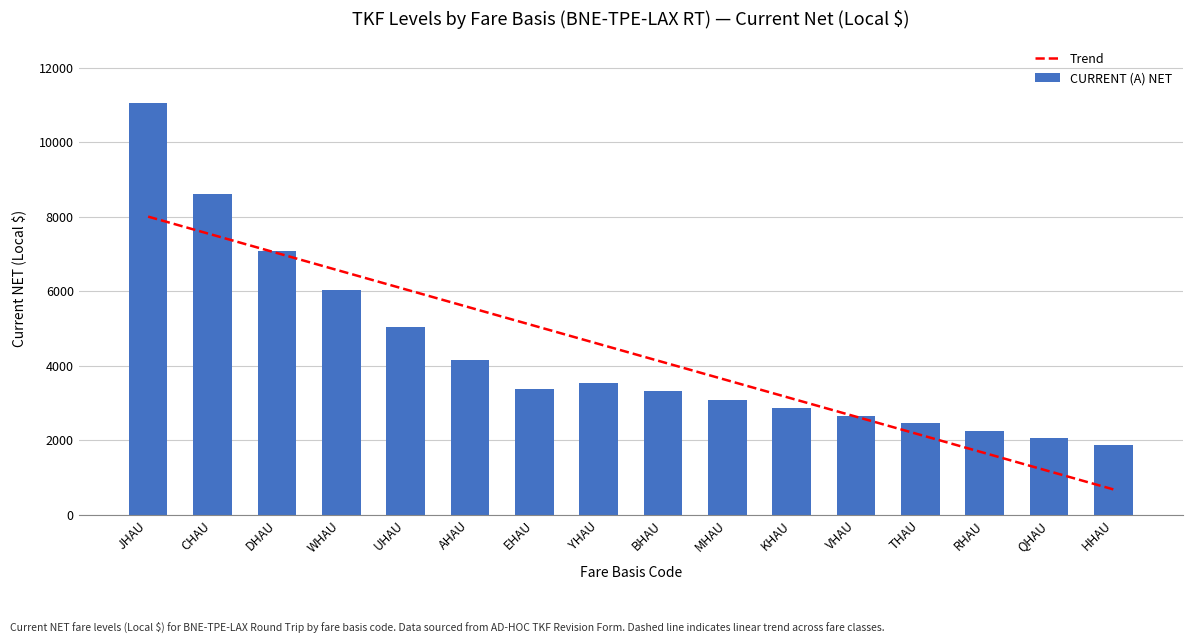

What is the difference between the values at DHAU and THAU?

4612.8